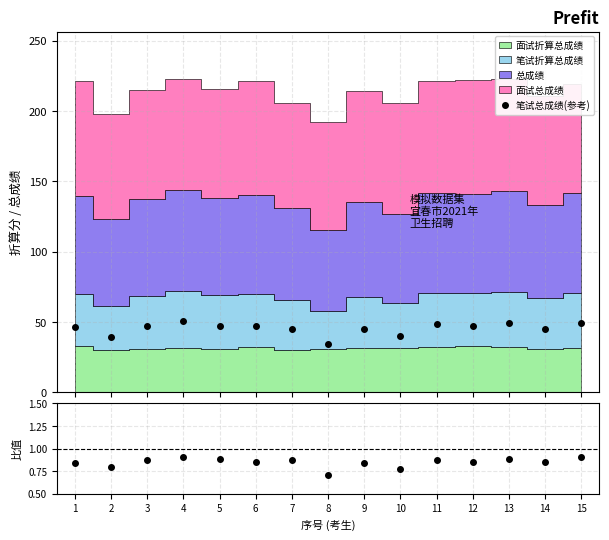

True or false: 数据/模拟 and 笔试总成绩(参考) intersect in this chart.

False